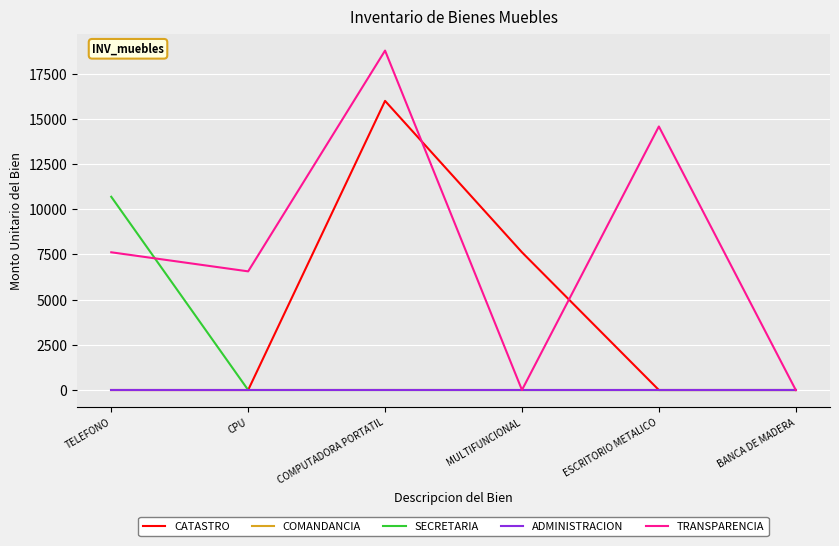

The TRANSPARENCIA series shows 2414.7 at CPU. True or false?

False